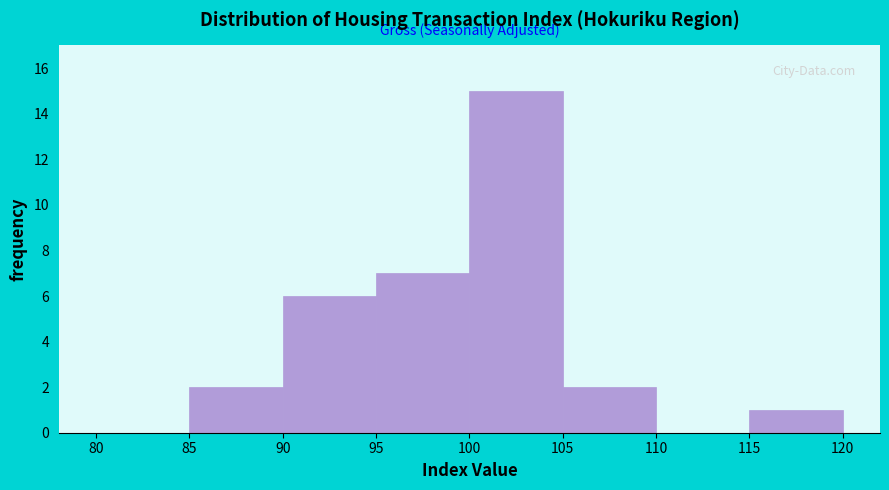

Reading left to right, transcribe this chart: for each bar, give the range it covers on the x-axis and its height. The values are not printed on the chart, so give them approximately, as read against the axis.

80 to 85: 0
85 to 90: 2
90 to 95: 6
95 to 100: 7
100 to 105: 15
105 to 110: 2
110 to 115: 0
115 to 120: 1